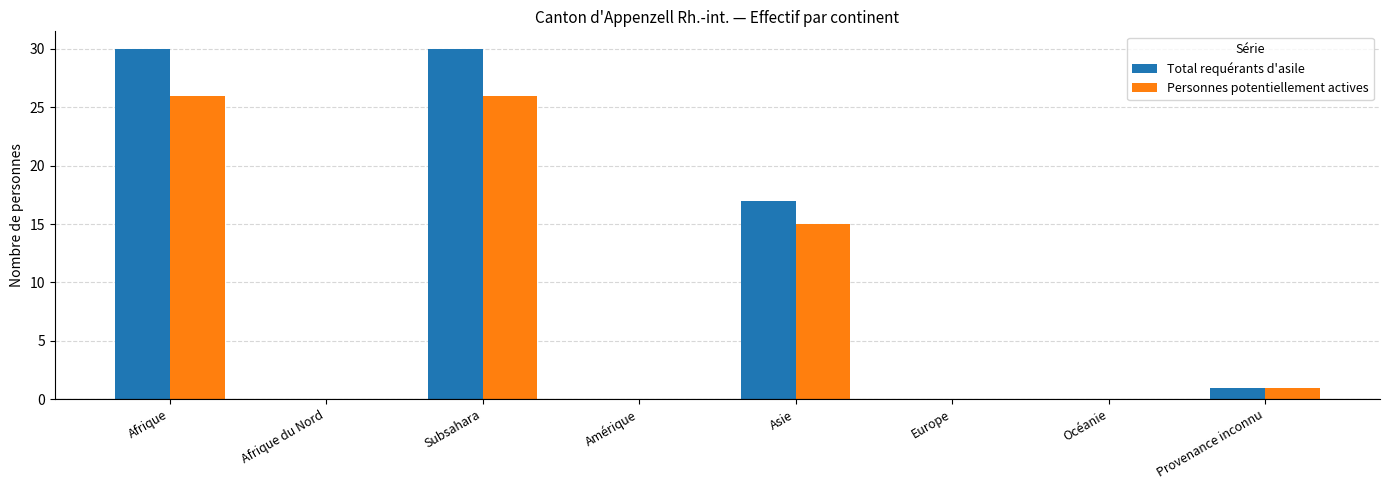

How many groups of bars are there?

8